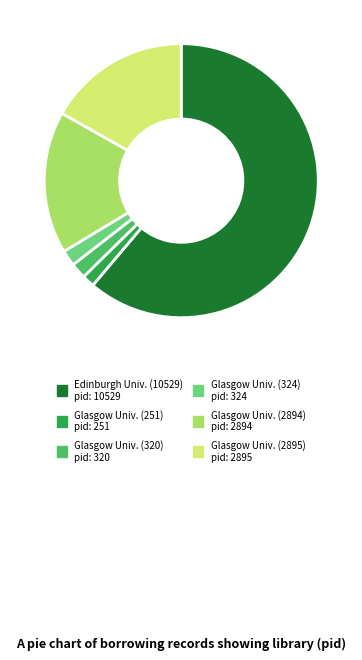

Is there any slice that represents more than half of the pie?

Yes